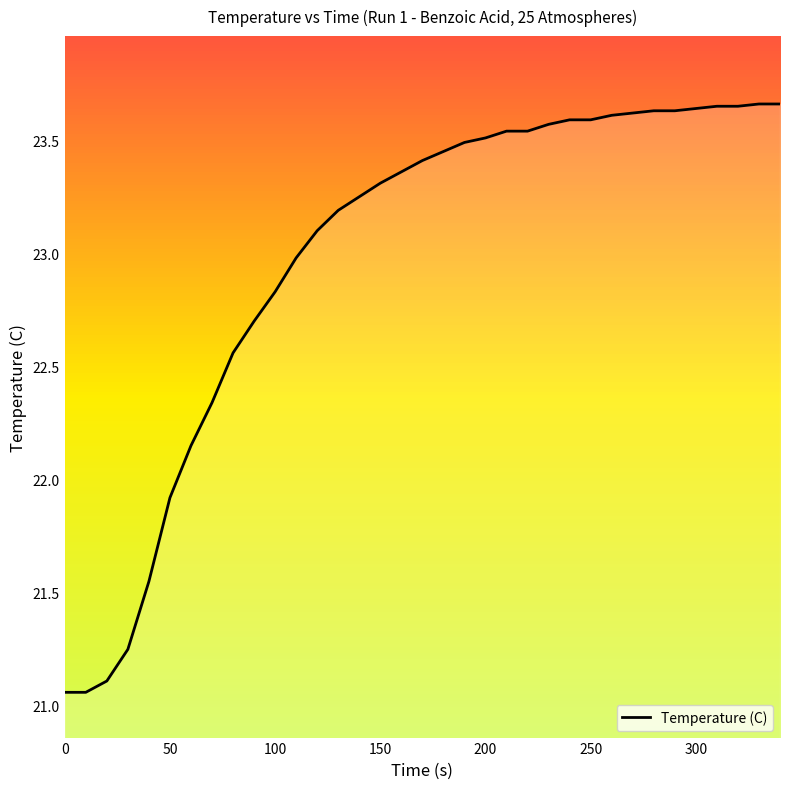

Does the chart display data point markers on the line(s)?

No